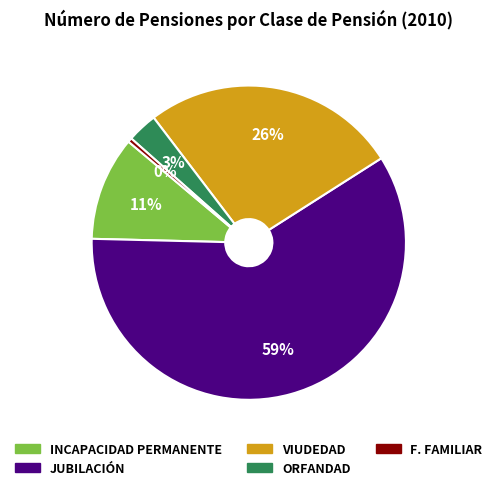

Is there any slice that represents more than half of the pie?

Yes